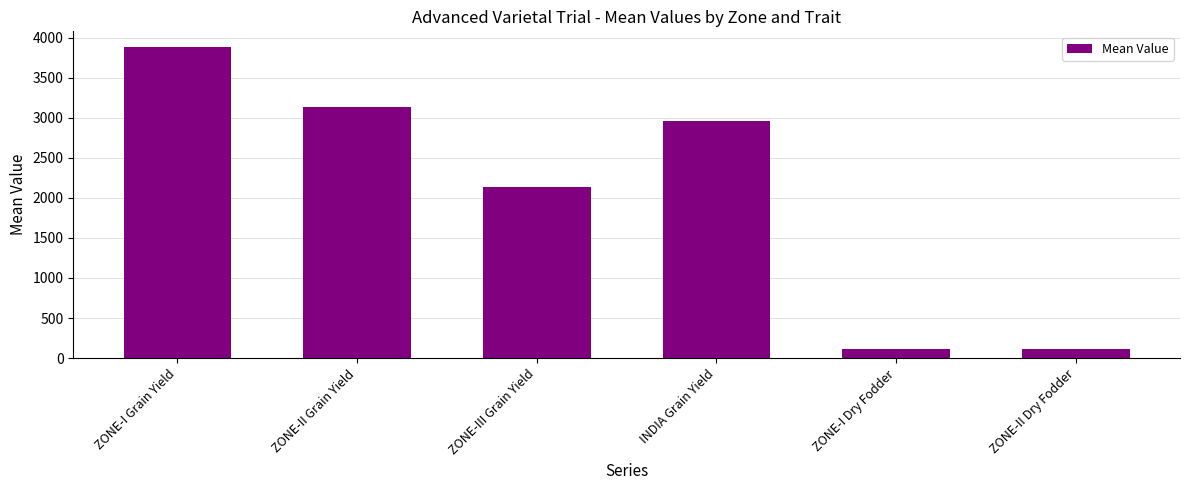

What is the difference between the values at ZONE-III Grain Yield and ZONE-I Dry Fodder?

2023.3